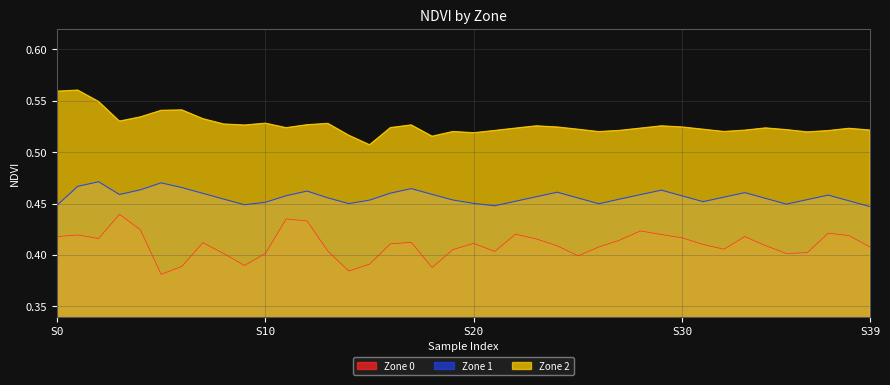

What is the label of the 29th point from the right?

11